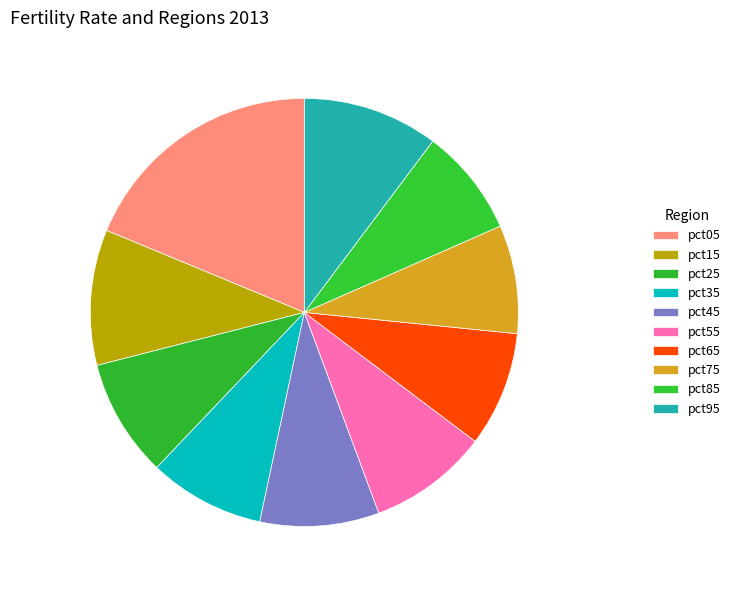

Is there a majority slice in this chart?

No